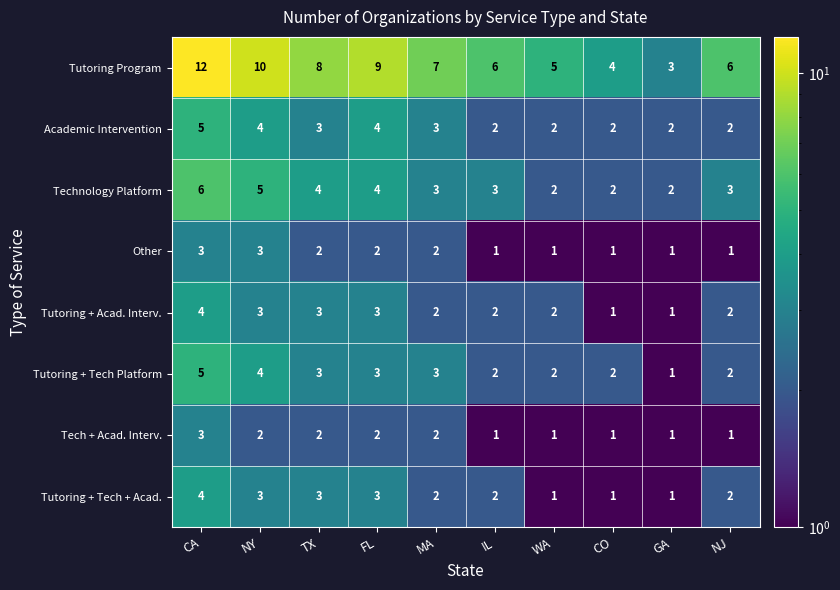

What is the difference between the highest and lowest values at MA?

5